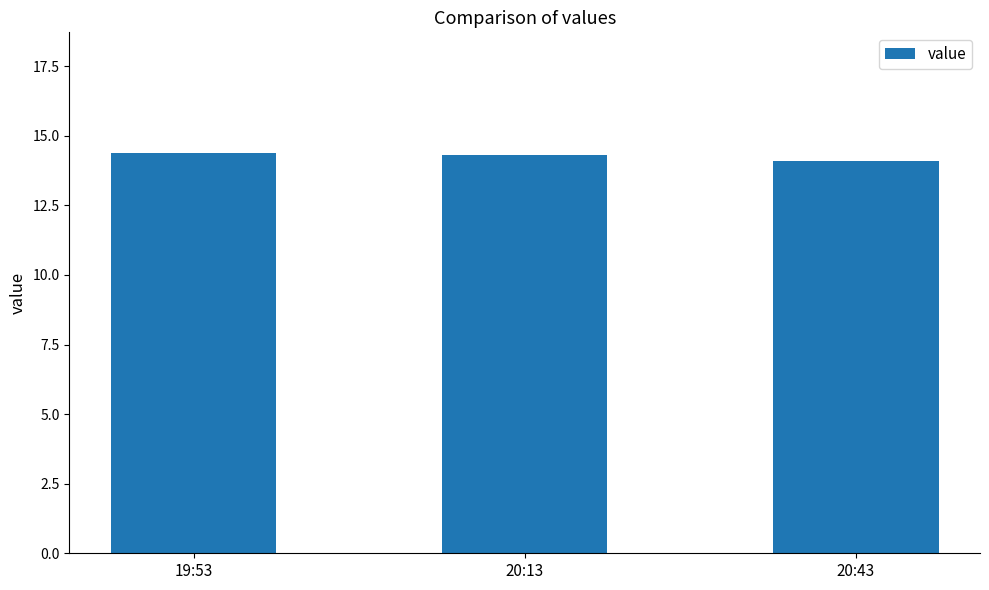

The chart shows a value of 24.3 at 20:43. True or false?

False